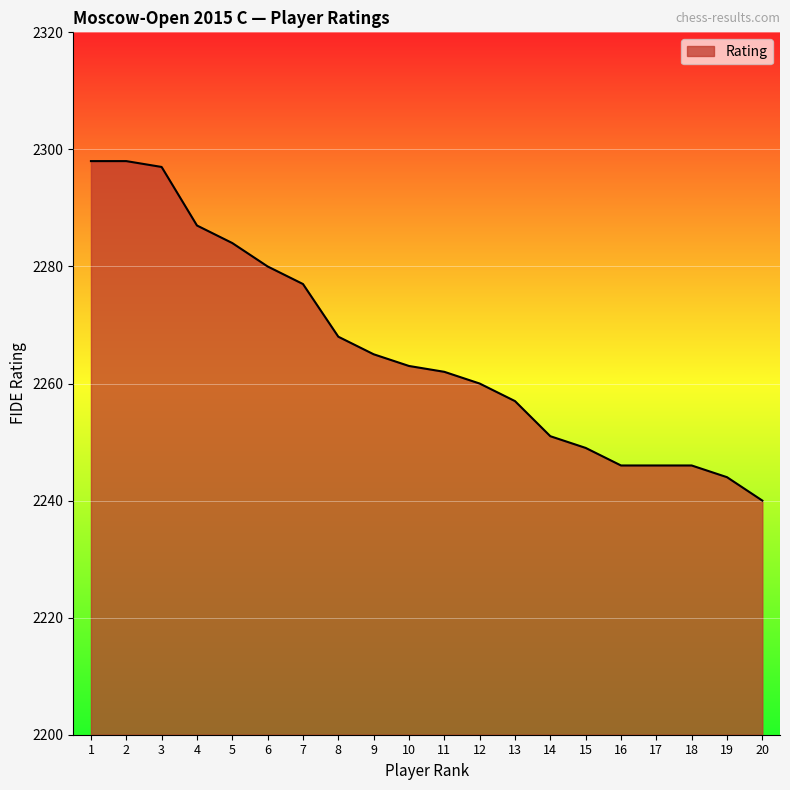

Read the value at 20.

2240